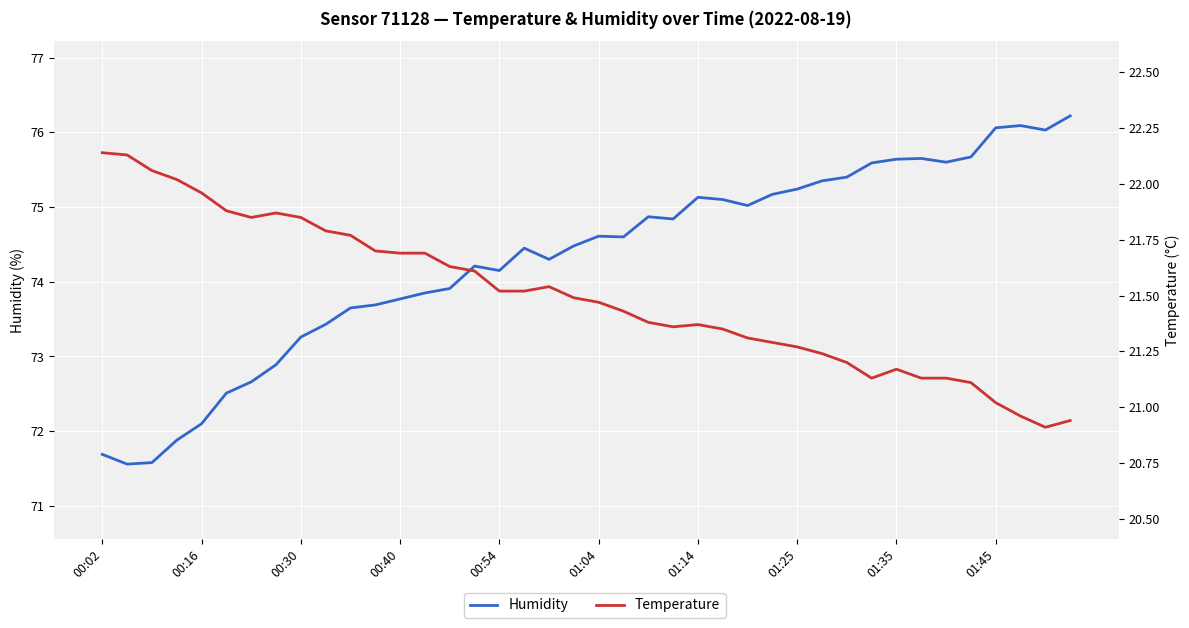

What are all the series names shown in the legend?

humidity, temperature